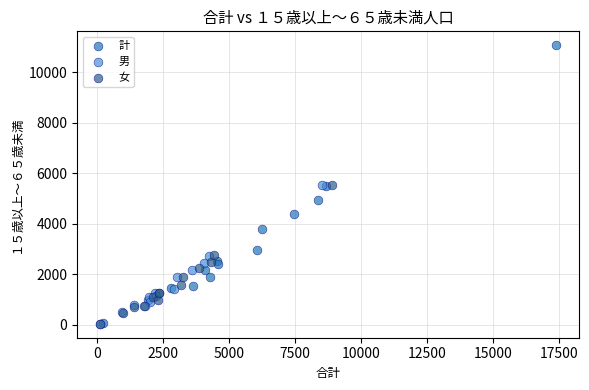

Which series reaches the maximum Y coordinate?

計